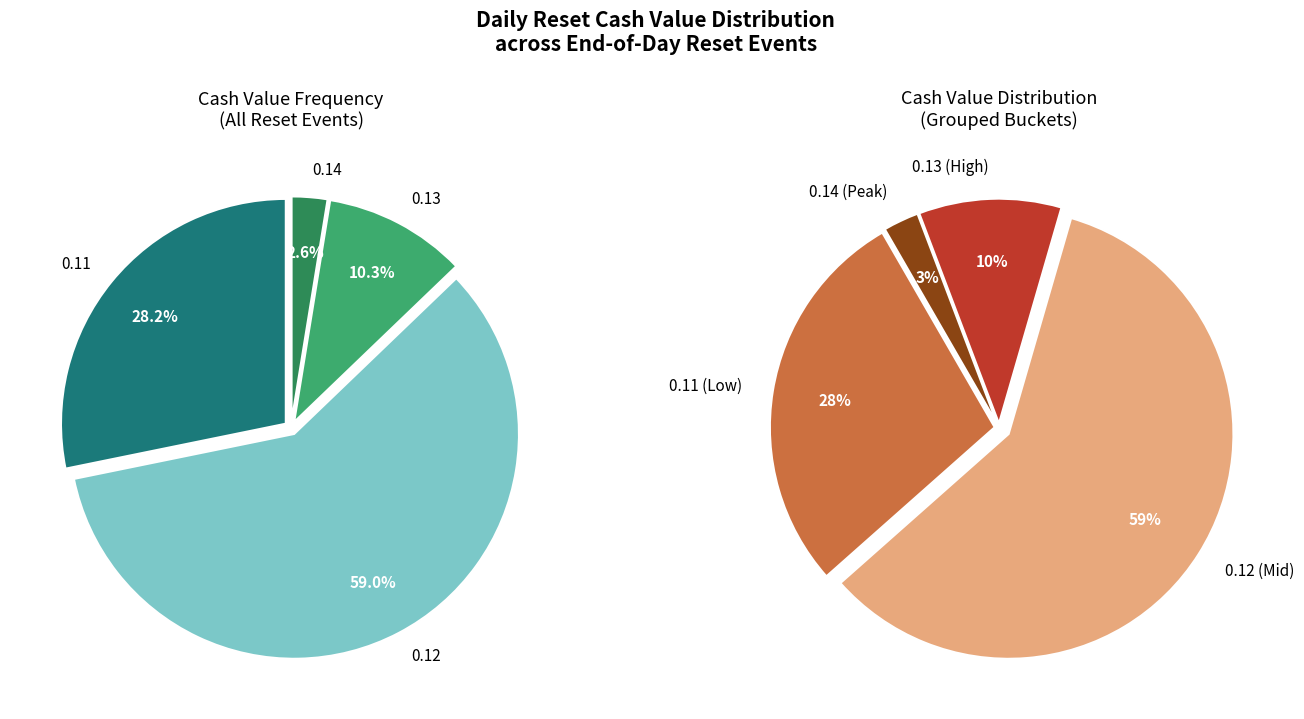

Does 19 represent more than half of the total?

No